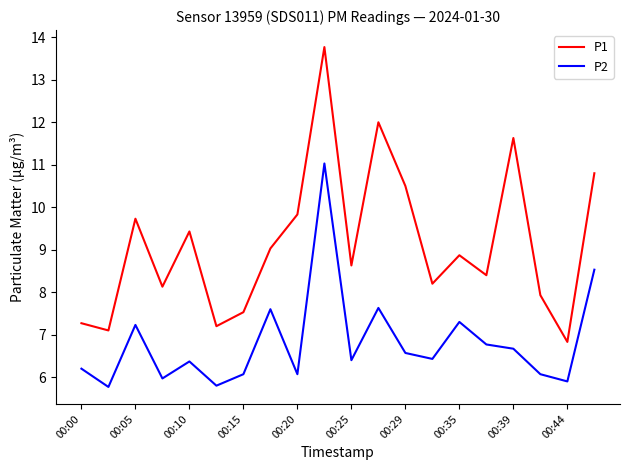

What is the highest value of the P2 series?

11.0